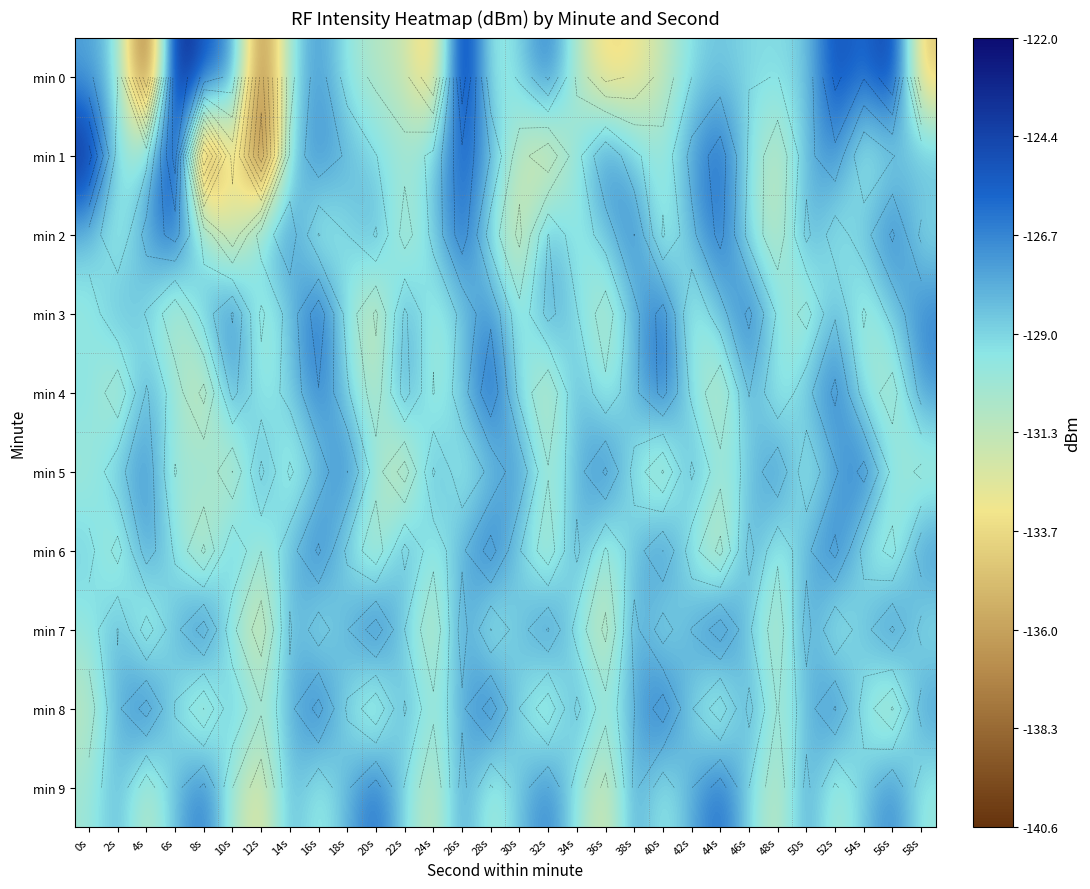

How many categories are shown in the chart?

30